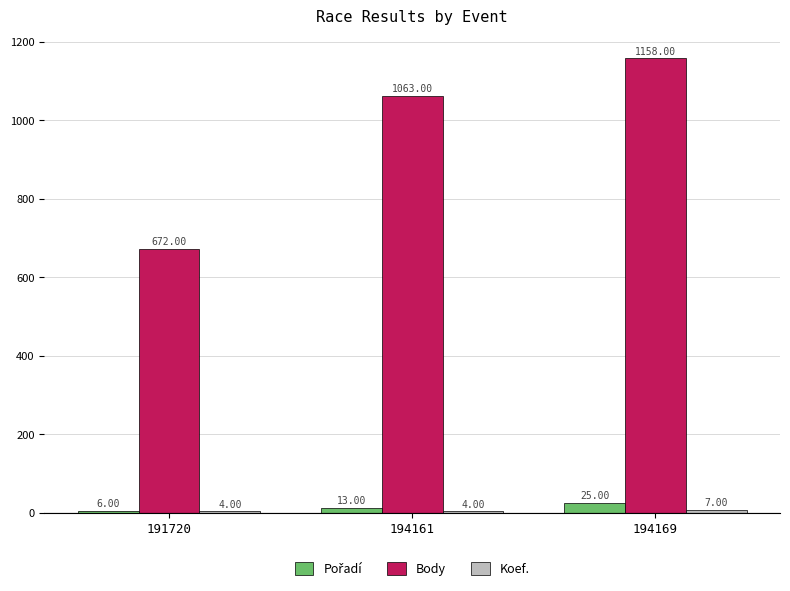

At which category is the sum across all series the highest?

194169